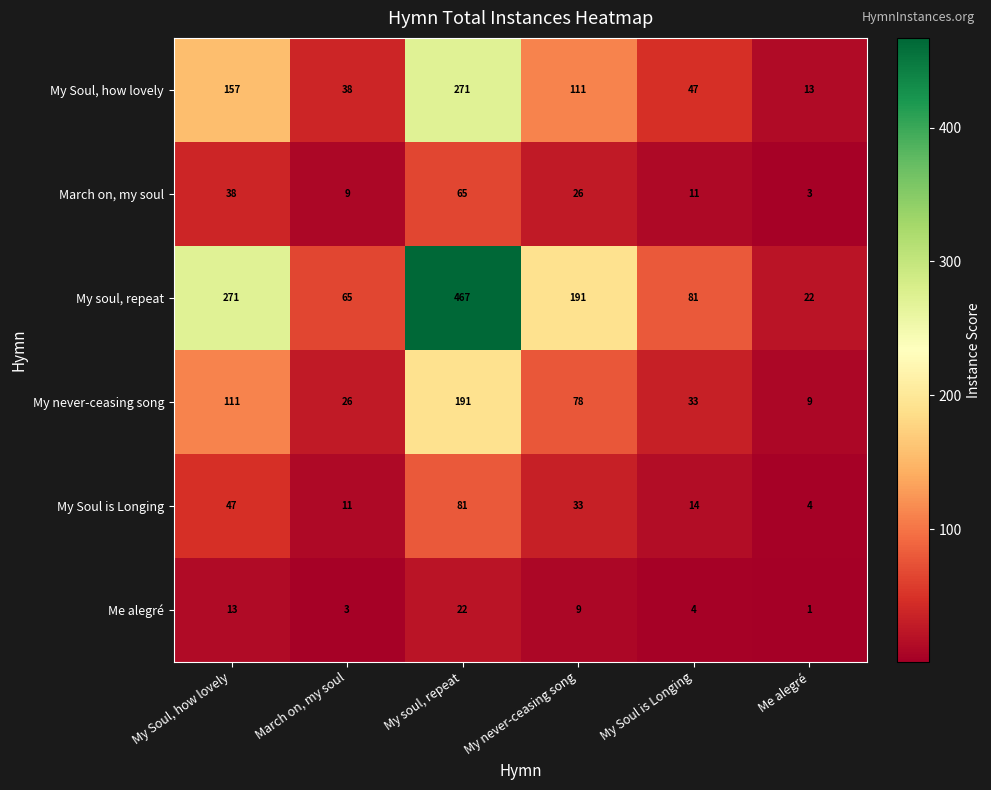

What is the spread (max minus min) of values at March on, my soul?

62